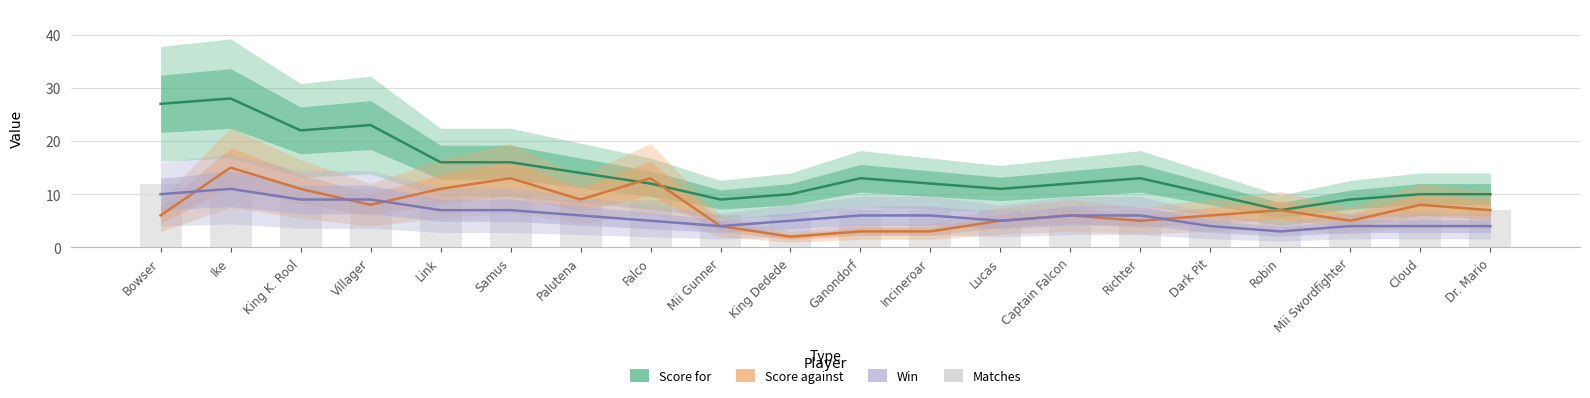

Where does the Score against series first go above 7?

Ike